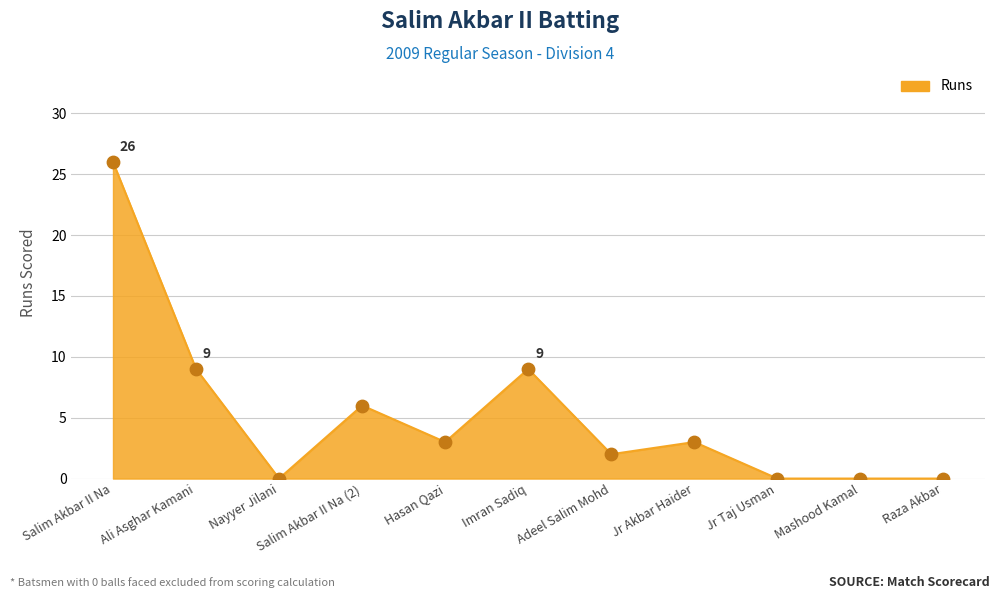

Between Mashood Kamal and Jr Akbar Haider, which is larger?

Jr Akbar Haider